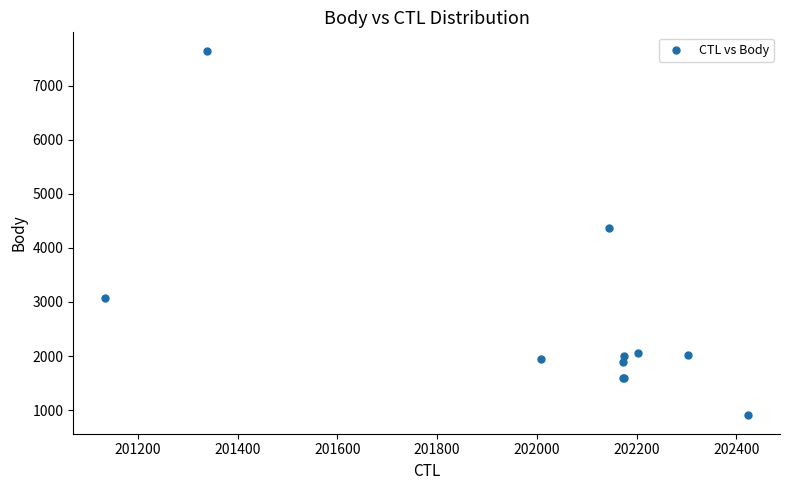

What Y value in the scatter plot is closest to 4274?

4367